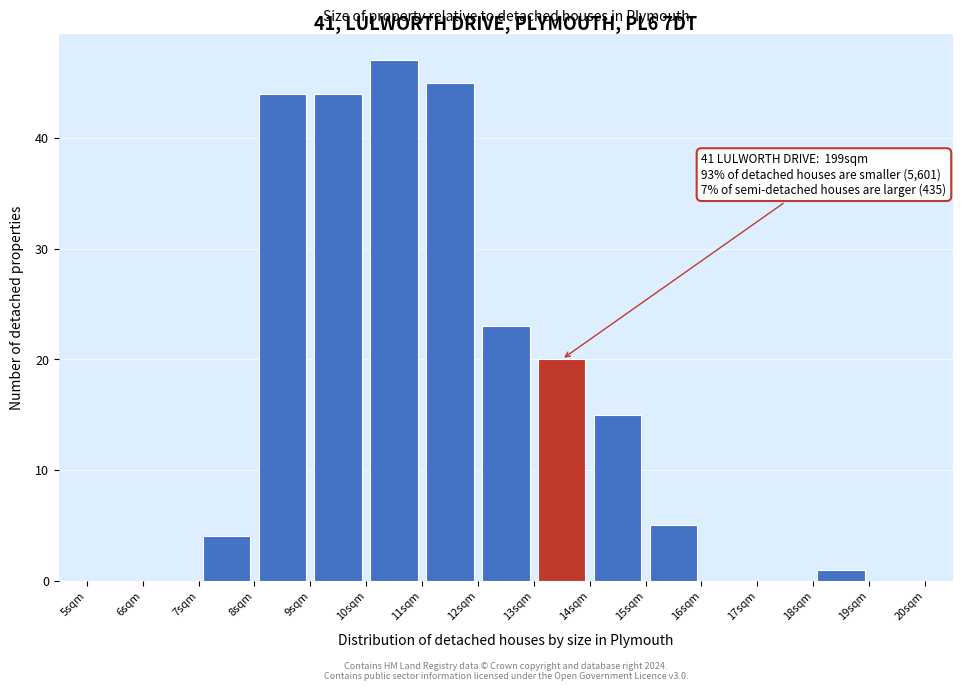

Over which range of the x-axis is the bar tallest?

10 to 11